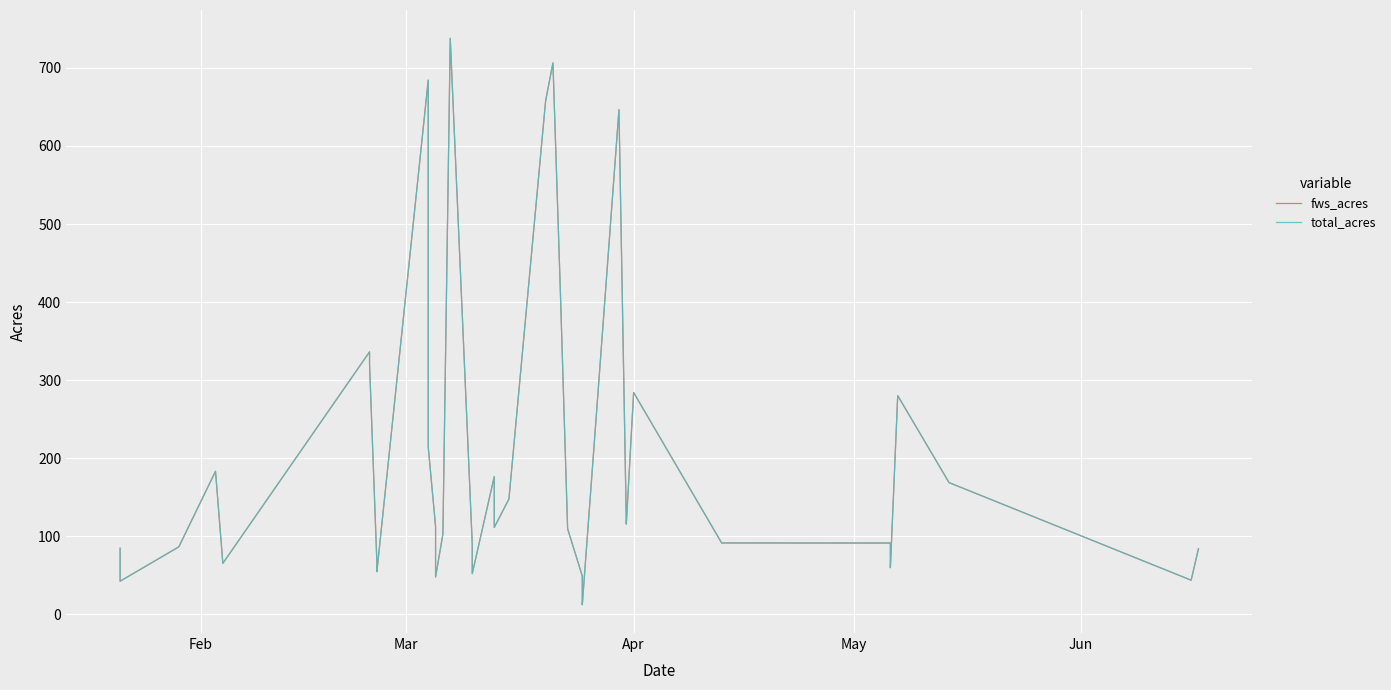

Which series has the largest total across all categories?

fws_acres